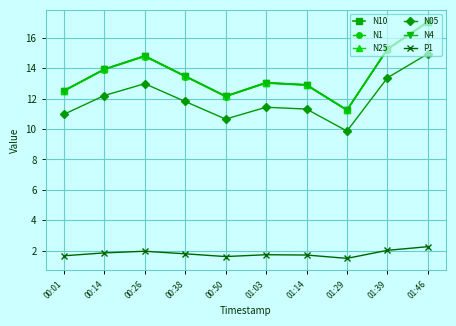

The value of N4 at 01:39 is 27.4. True or false?

False